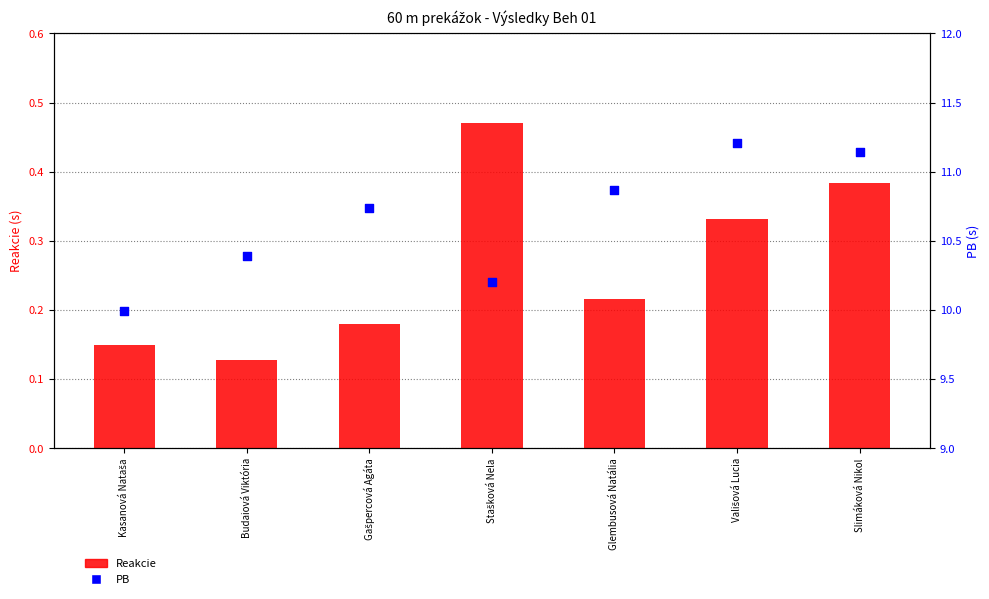

Which series contains the highest Y value?

PB